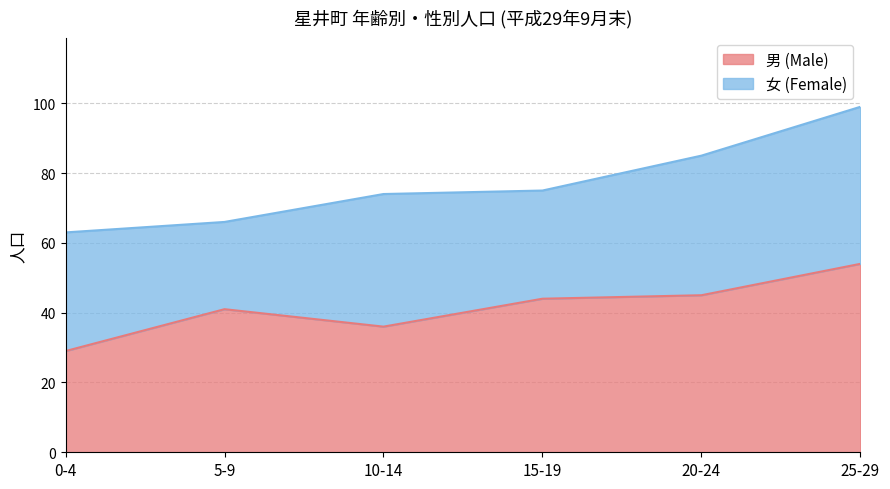

At which category does the data reach its first local valley?

10-14